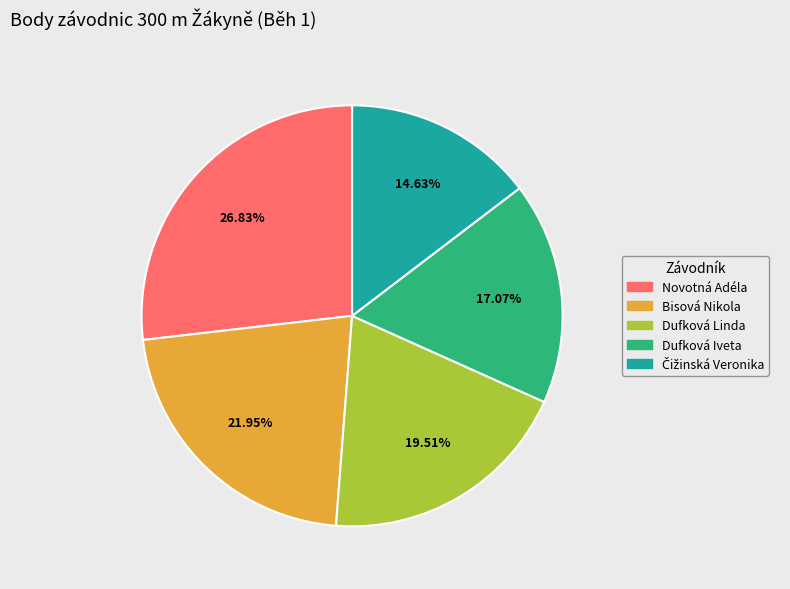

Combined, do Bisová Nikola and Dufková Linda account for over 50%?

No